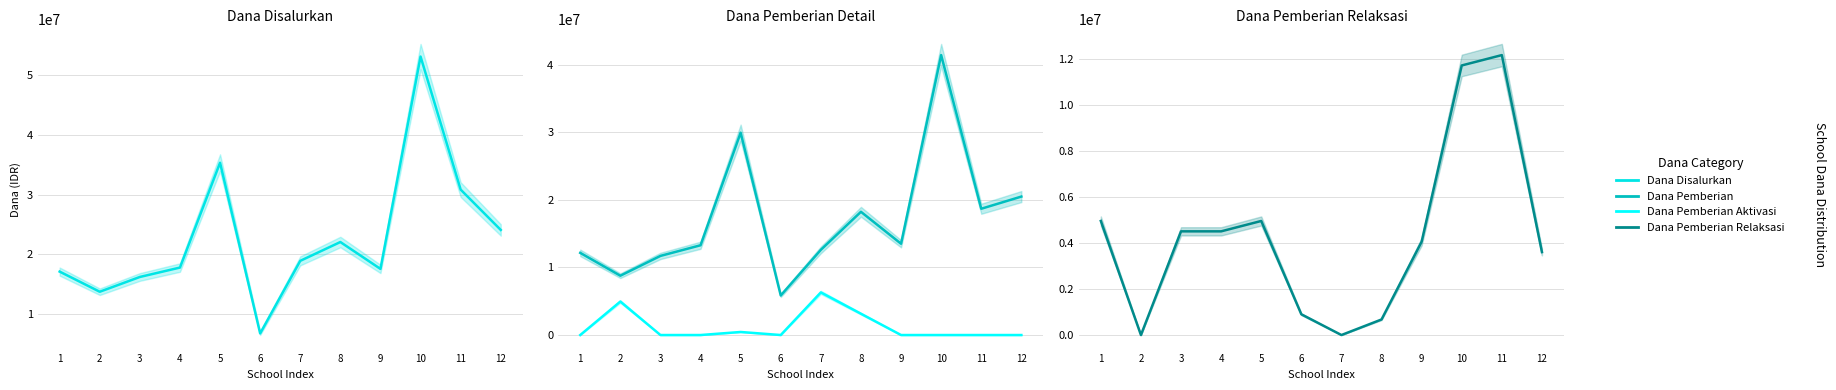

How many interior local valleys does the Dana Pemberian Relaksasi series have?

2